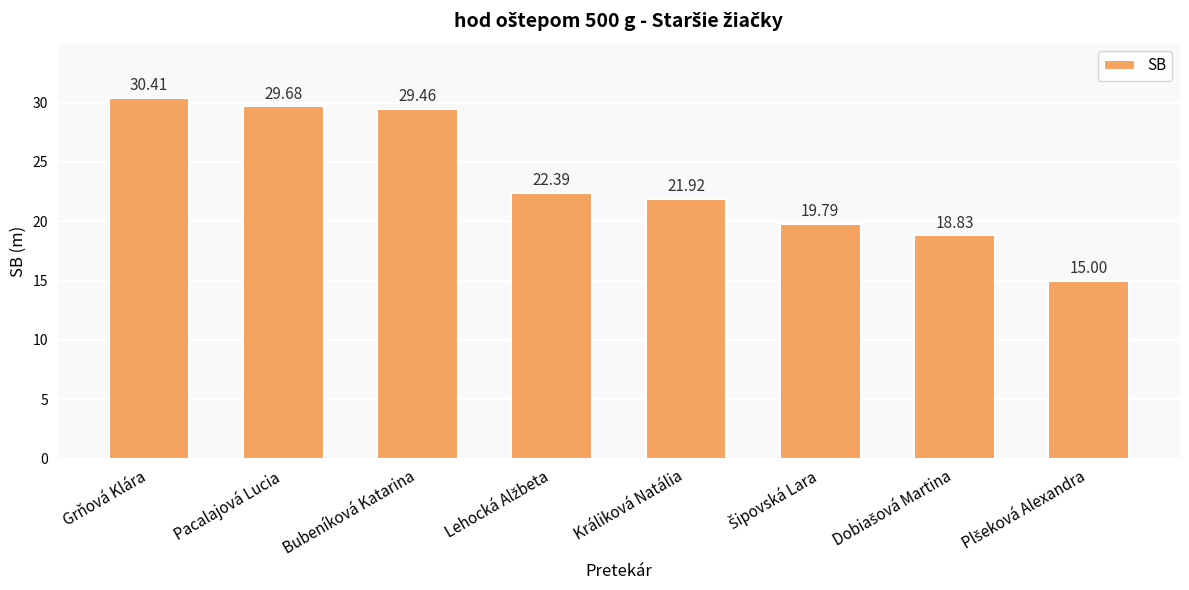

Where does the data first go above 22?

Grňová Klára